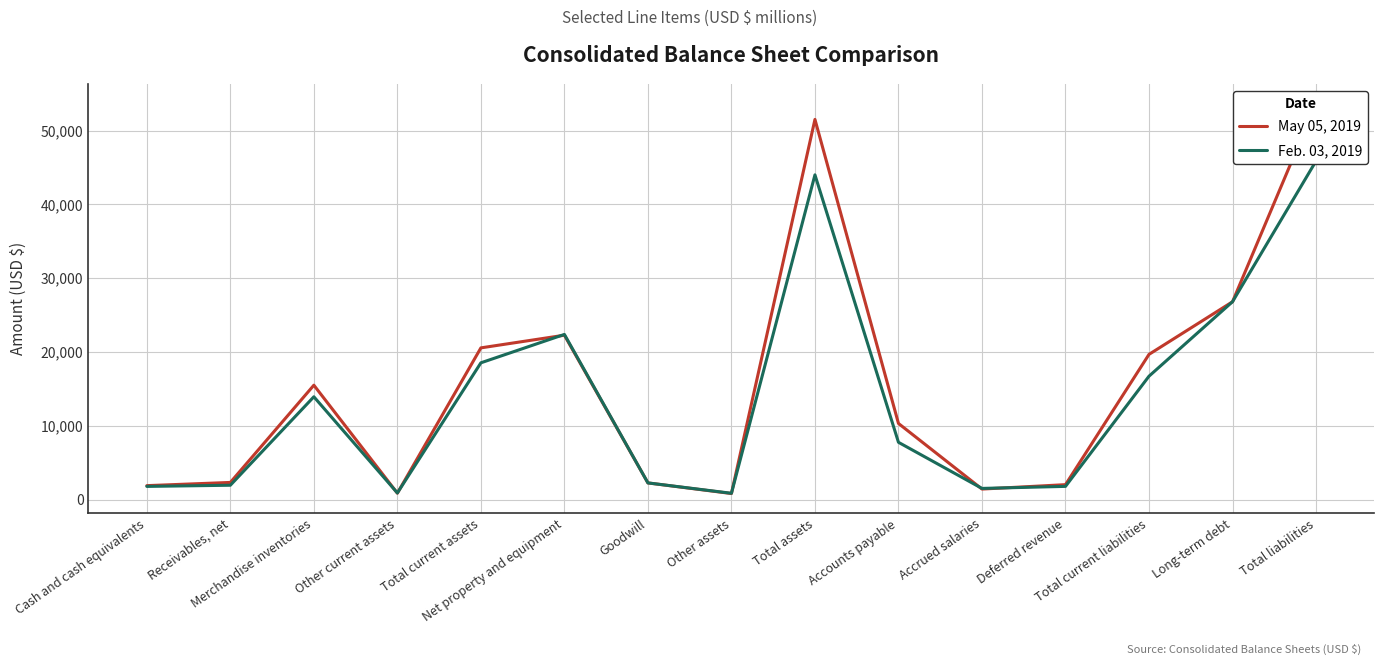

True or false: May 05, 2019 has more than 0 points higher than both neighbors.

True